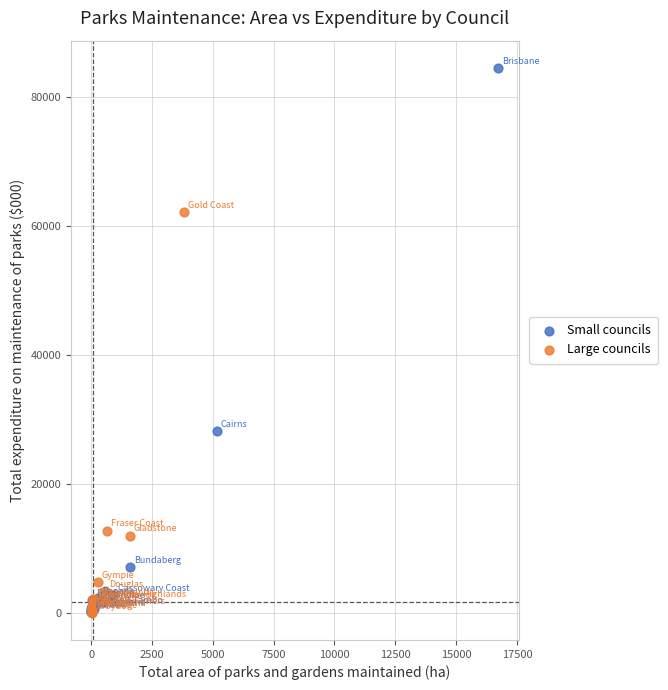

Which series has the widest spread of Y values?

Small councils